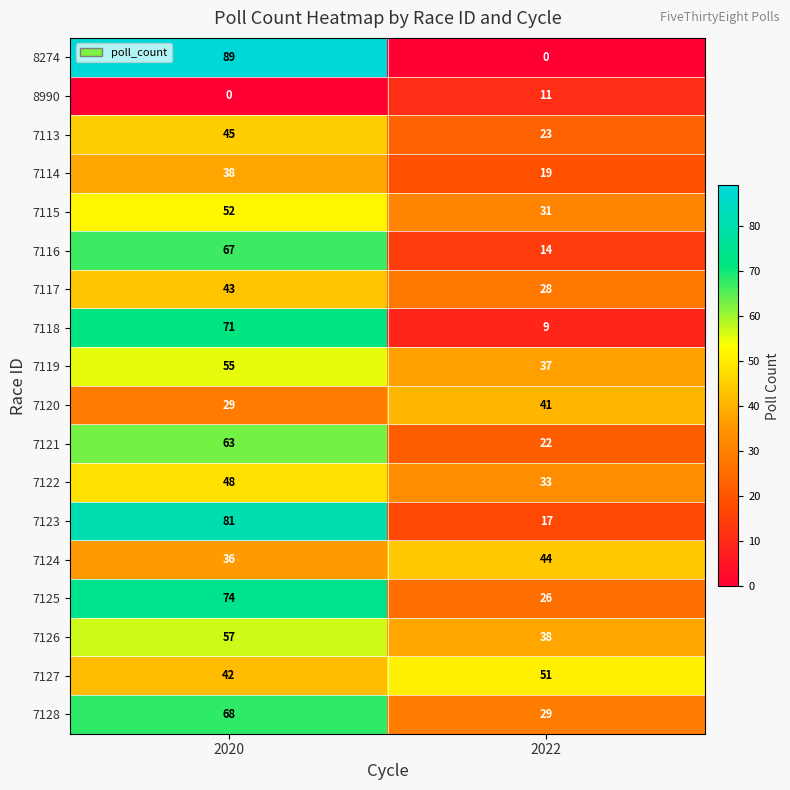

Between 2020 and 2022, which series saw the biggest shift?

8274